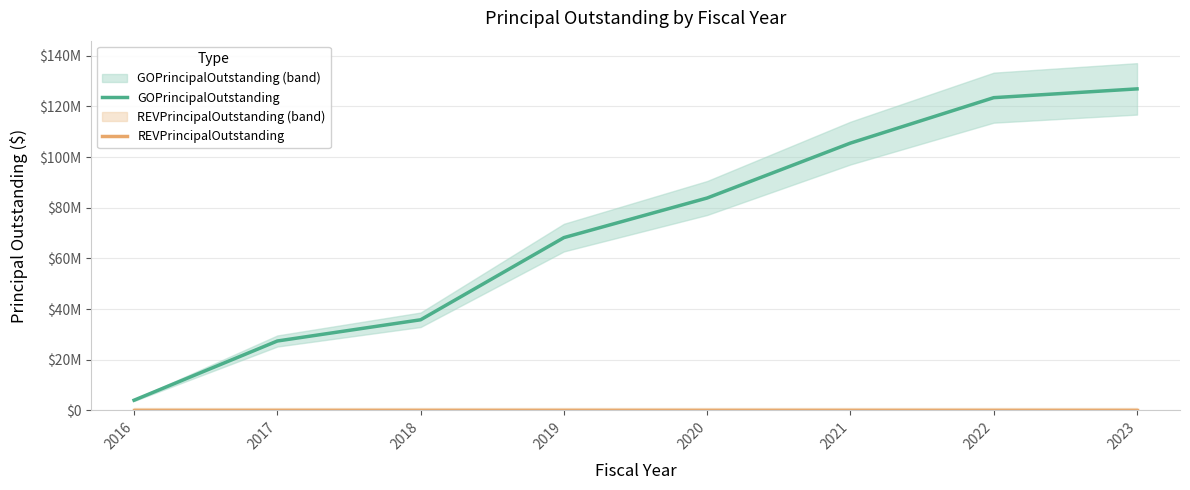

Reading left to right, list all the values displayed in this chart.

GOPrincipalOutstanding: 2016=4000000	2017=27375000	2018=35750000	2019=68185000	2020=83825000	2021=105500000	2022=123430000	2023=126895000
REVPrincipalOutstanding: 2016=0	2017=0	2018=0	2019=0	2020=0	2021=0	2022=0	2023=0